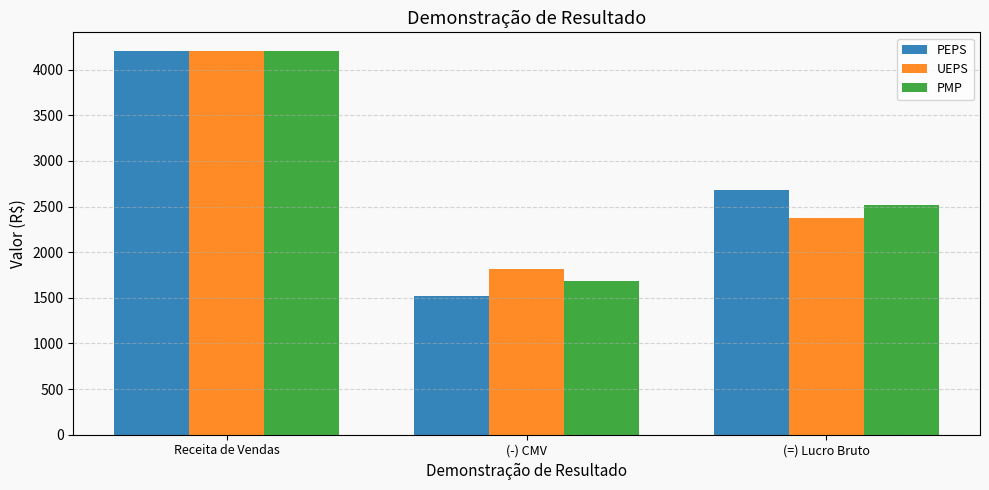

What is the sum of the UEPS values at (-) CMV and Receita de Vendas?

6020